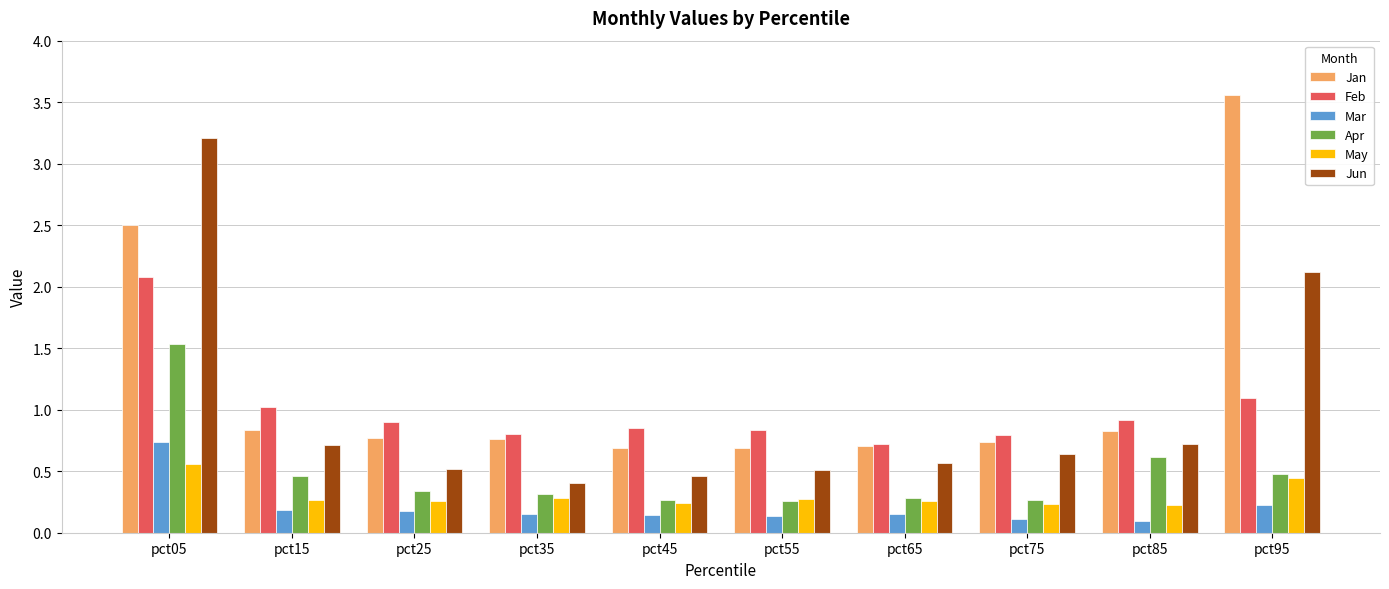

The Feb series shows 0.8 at pct35. True or false?

True